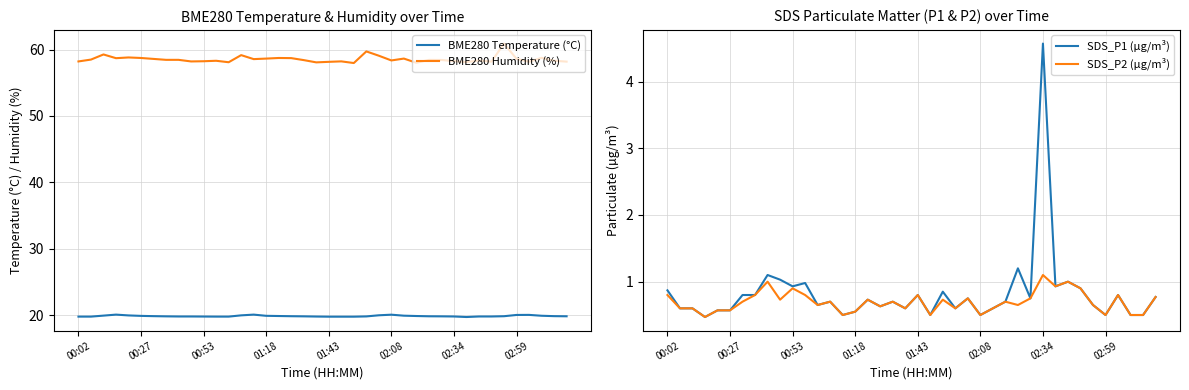

What is the maximum value for BME280 Humidity (%)?

60.9